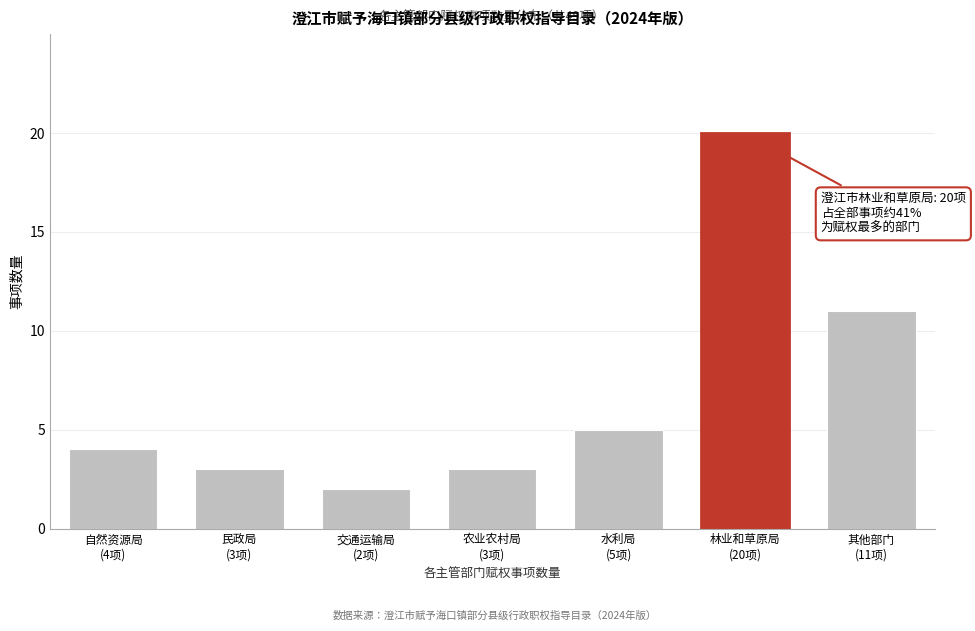

Reading right to left, list all the values displayed in this chart.

11	20	5	3	2	3	4